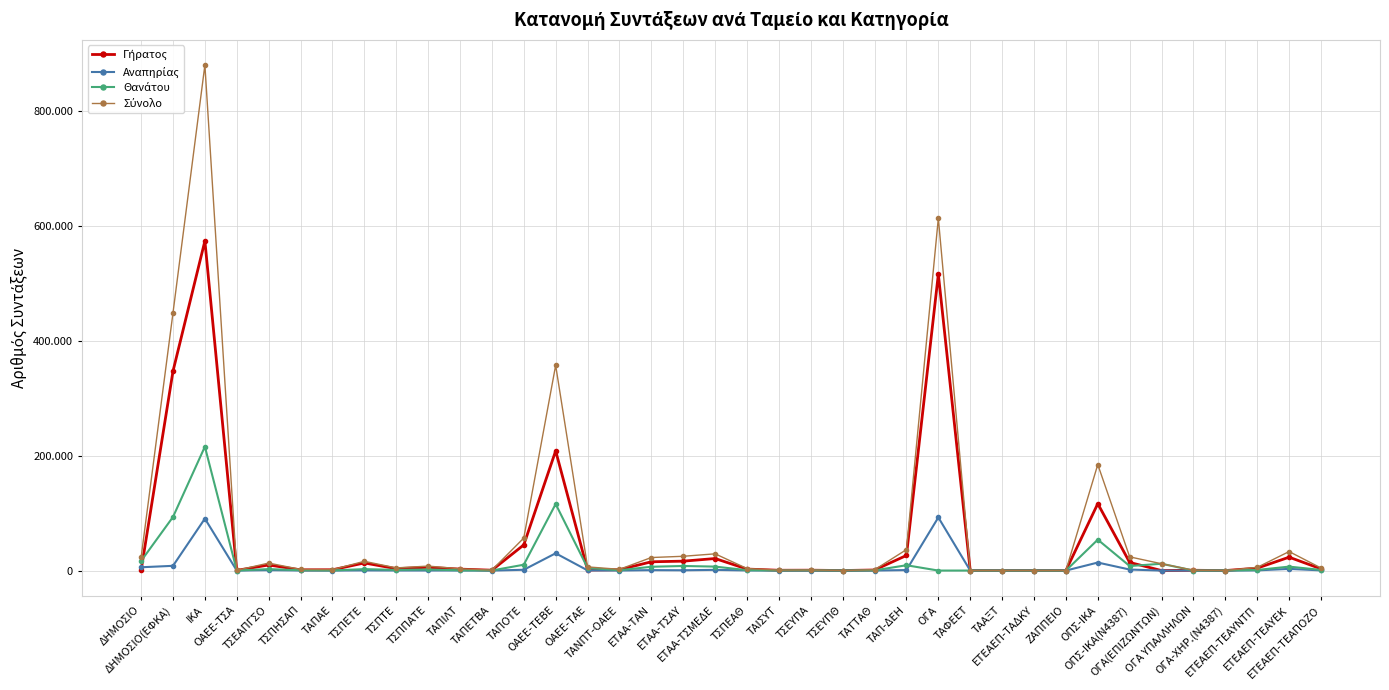

What is the difference between the maximum and minimum values in the Θανάτου series?

215884